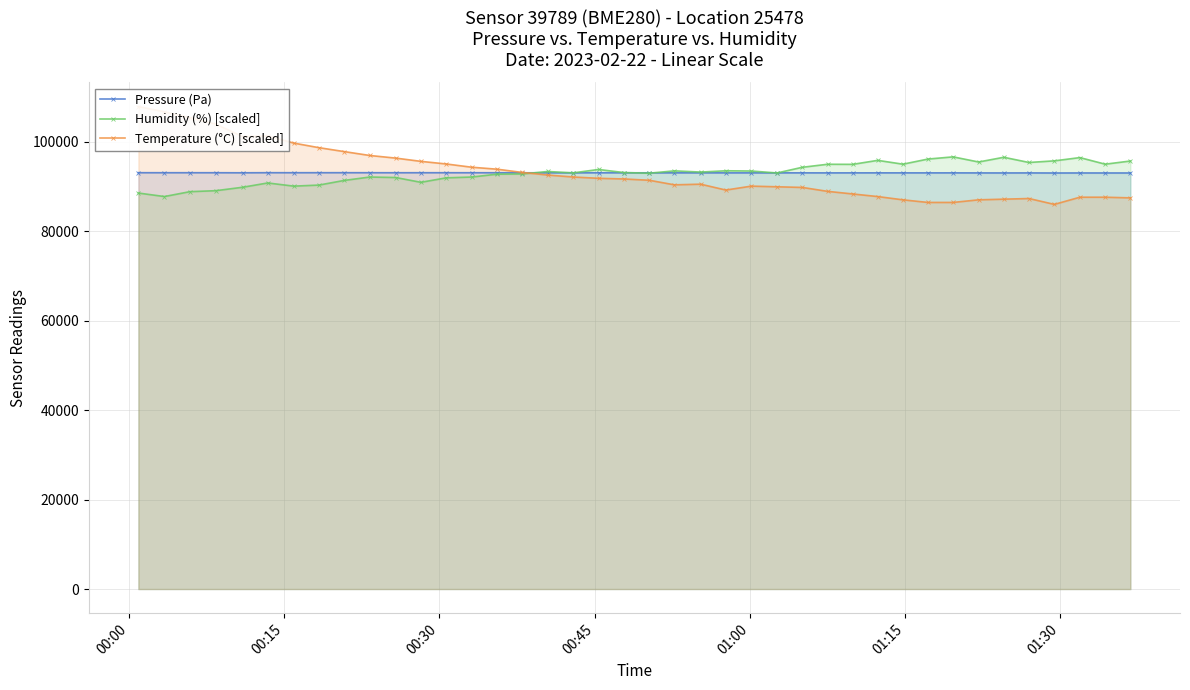

What is the value of the Humidity (%) [scaled] point at the 12th from the left?

90955.9